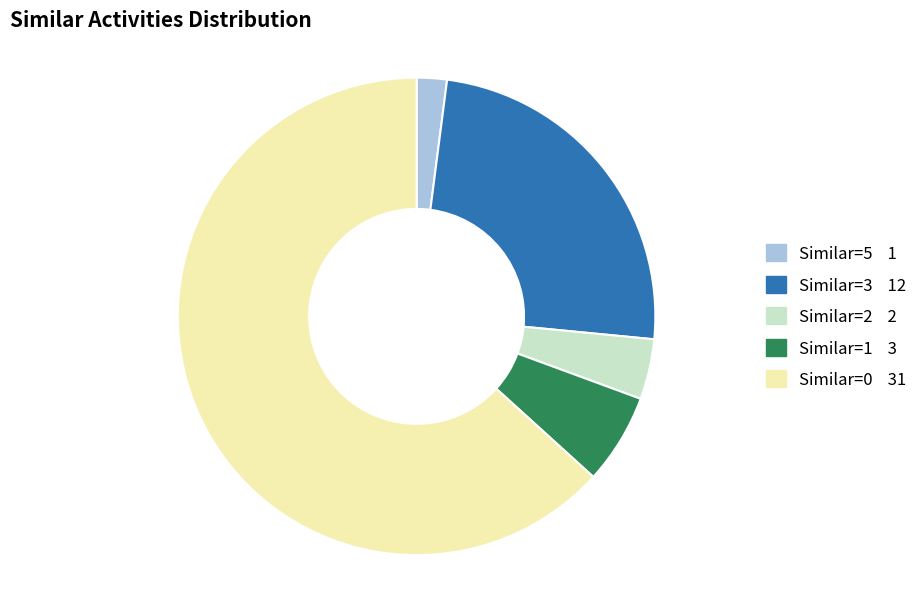

Is there any slice that represents more than half of the pie?

Yes